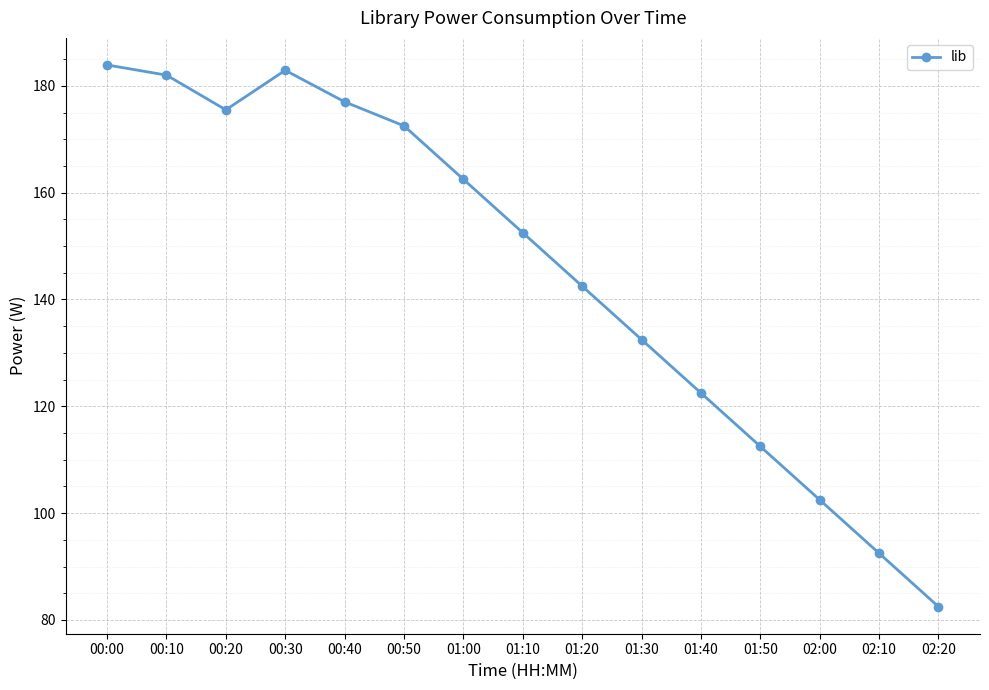

What is the sum of all values?

2176.3